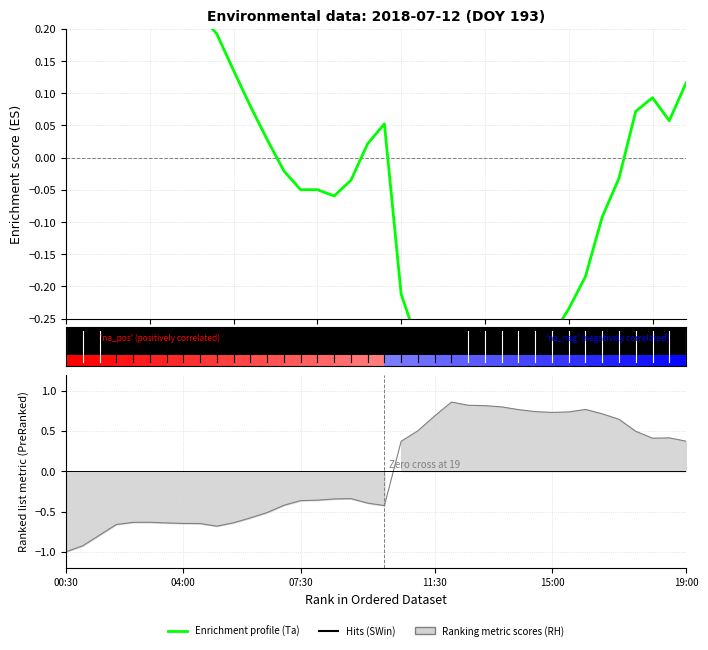

What is the difference between the maximum and second lowest values in the Ta_1_1_1 (normalized) series?

1.0